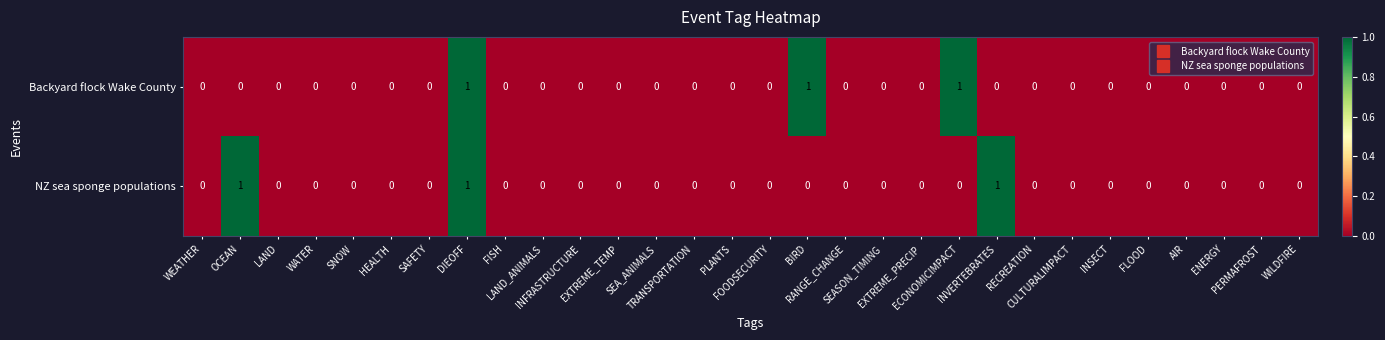

How many NZ sea sponge populations values are between 0 and 1?

30